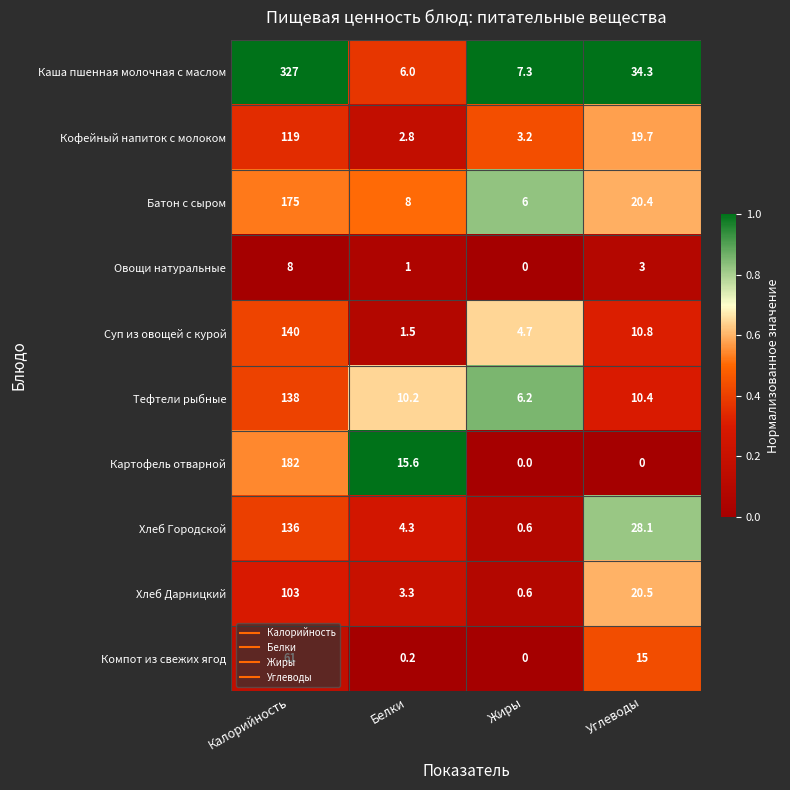

At which label does Хлеб Городской reach its peak?

Калорийность